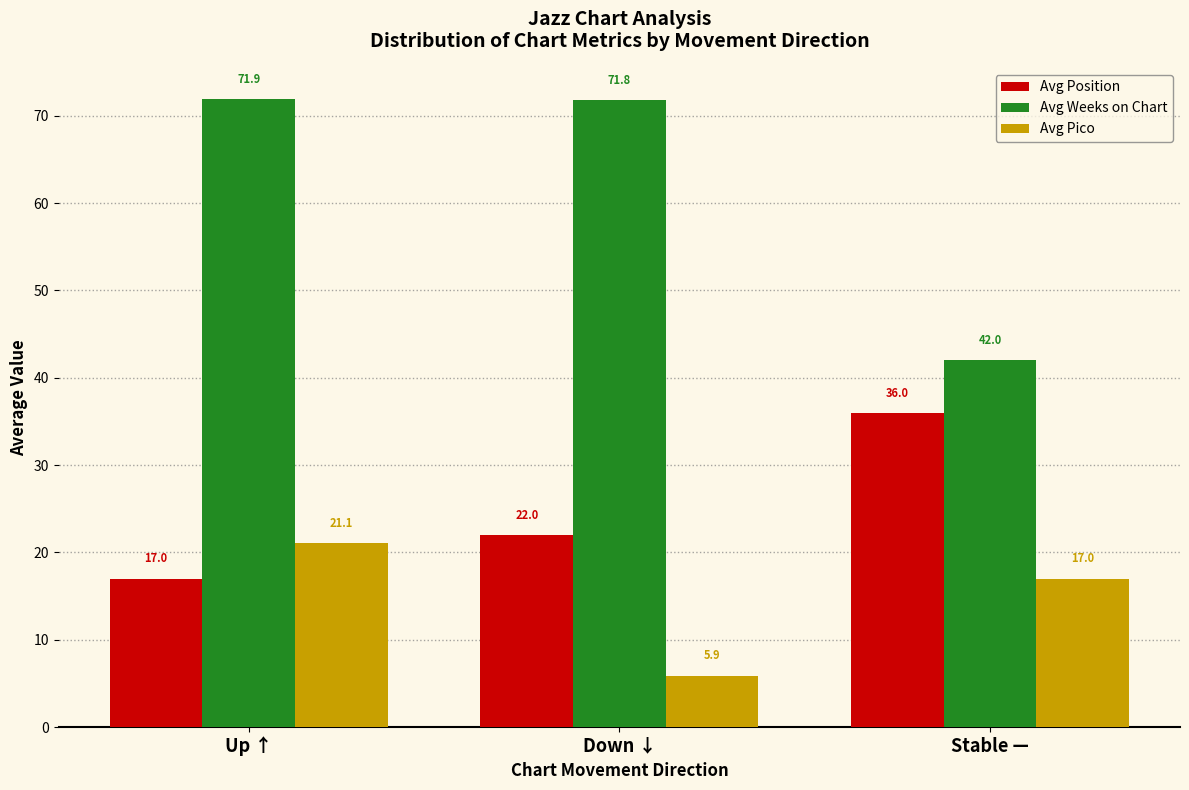

What is the spread (max minus min) of values at Stable —?

25.0